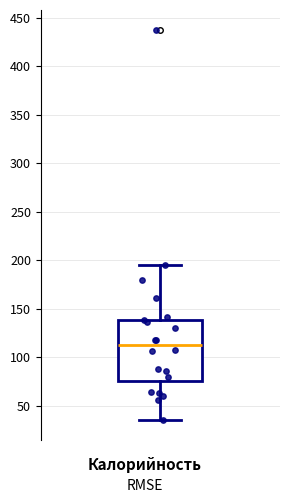

Where is the upper edge of the box on the y-axis? The values are not printed on the chart, so give them approximately, as read against the axis.

140